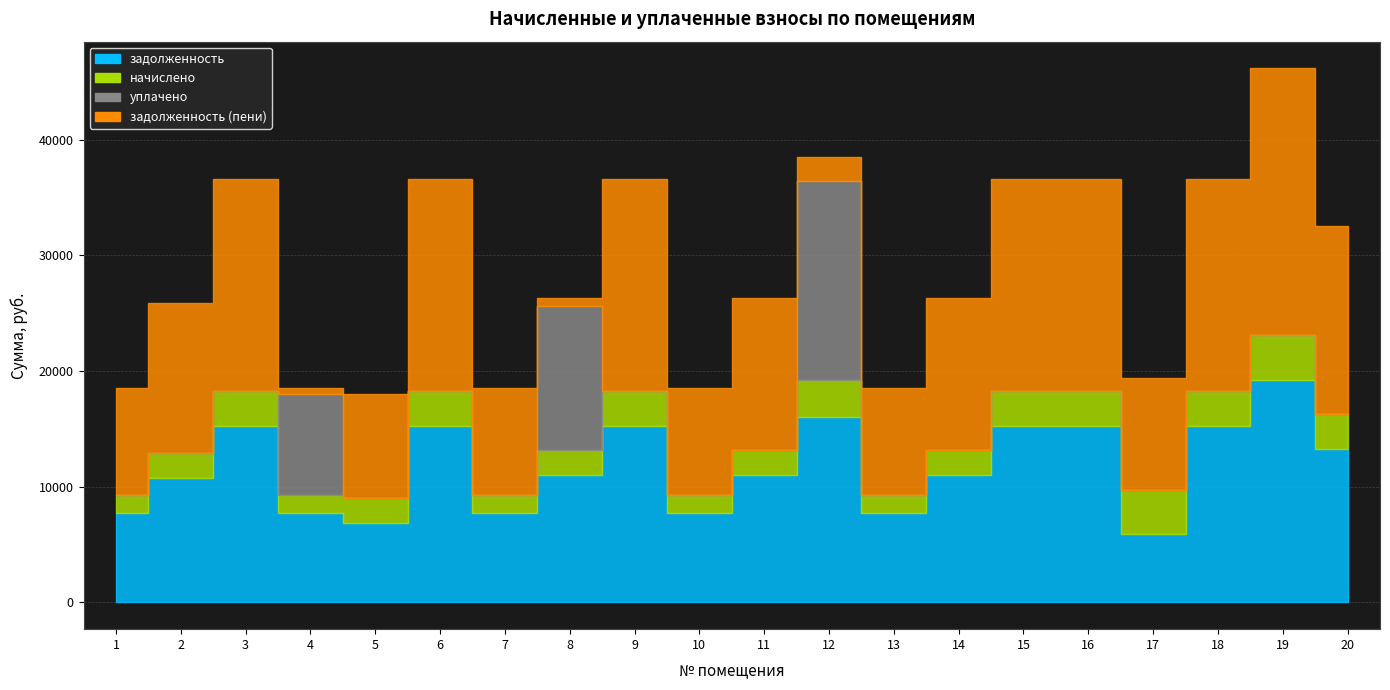

At which category is the sum across all series the highest?

19